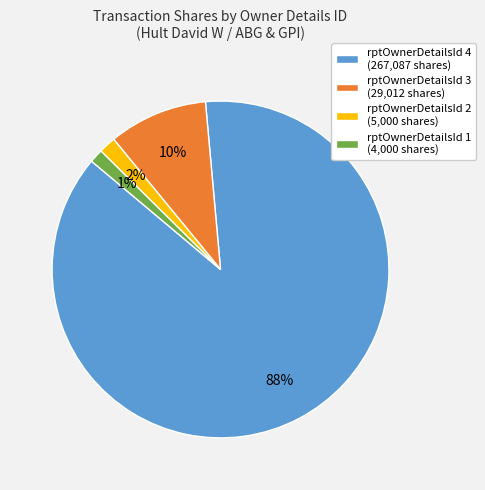

The rptOwnerDetailsId 4 (267,087 shares) slice represents 88% of the pie. True or false?

True